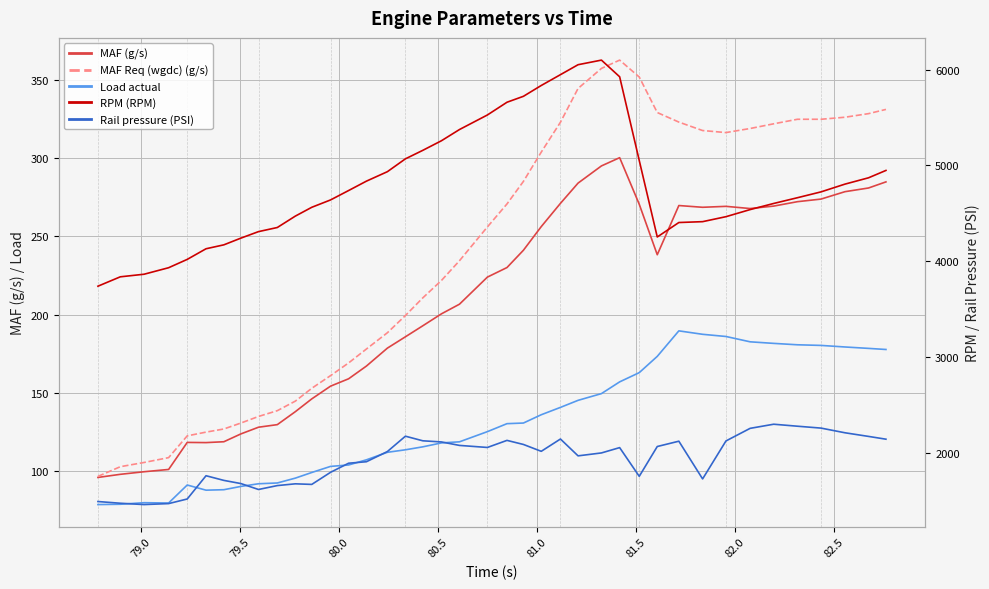

True or false: RPM (RPM) and MAF (g/s) intersect in this chart.

False